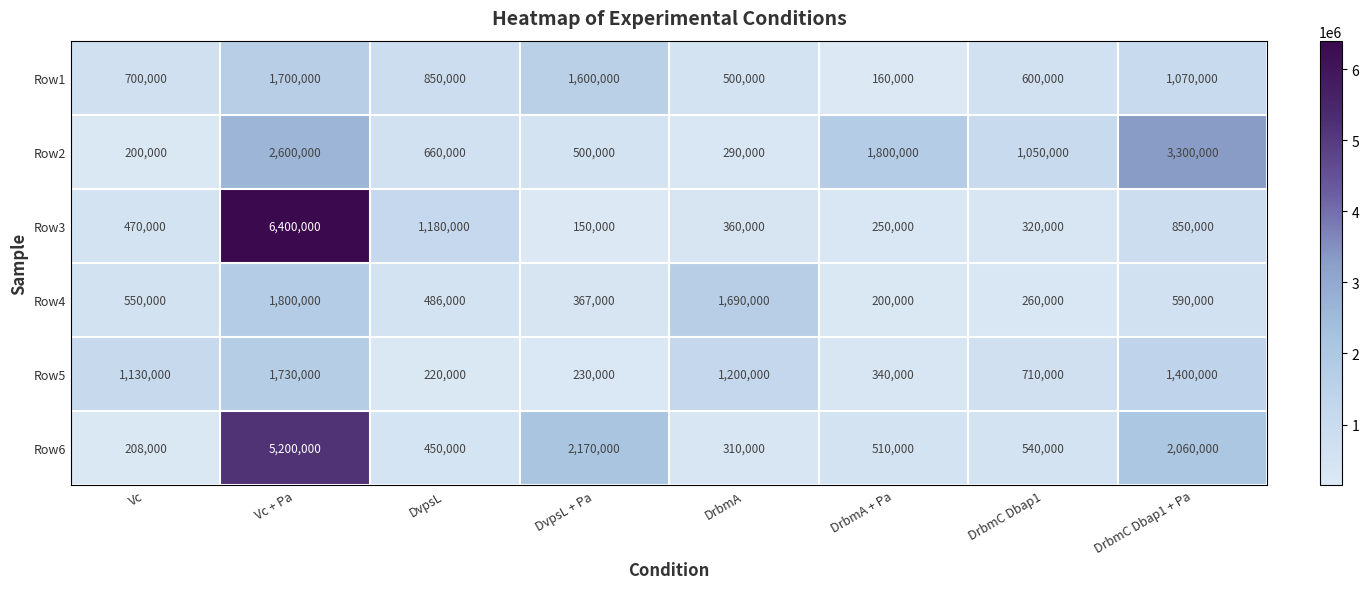

At which label is Row2 closest to 1750000?

DrbmA + Pa